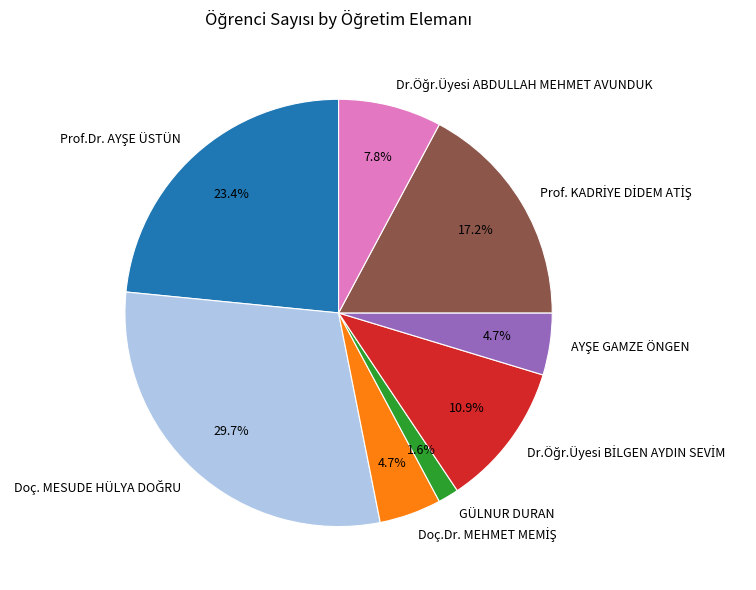

Is there a majority slice in this chart?

No